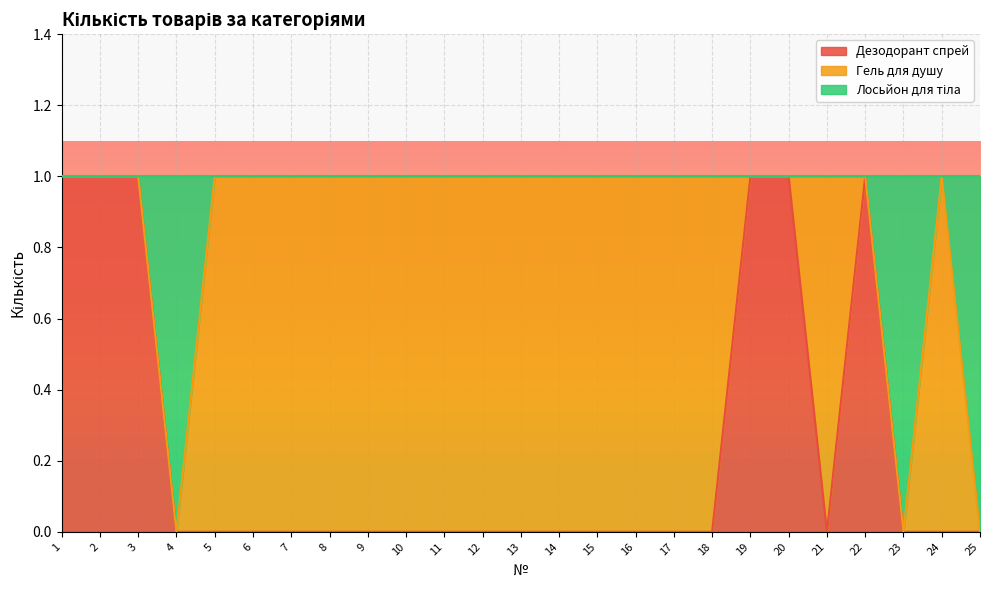

True or false: Лосьйон для тіла and Дезодорант спрей intersect in this chart.

False